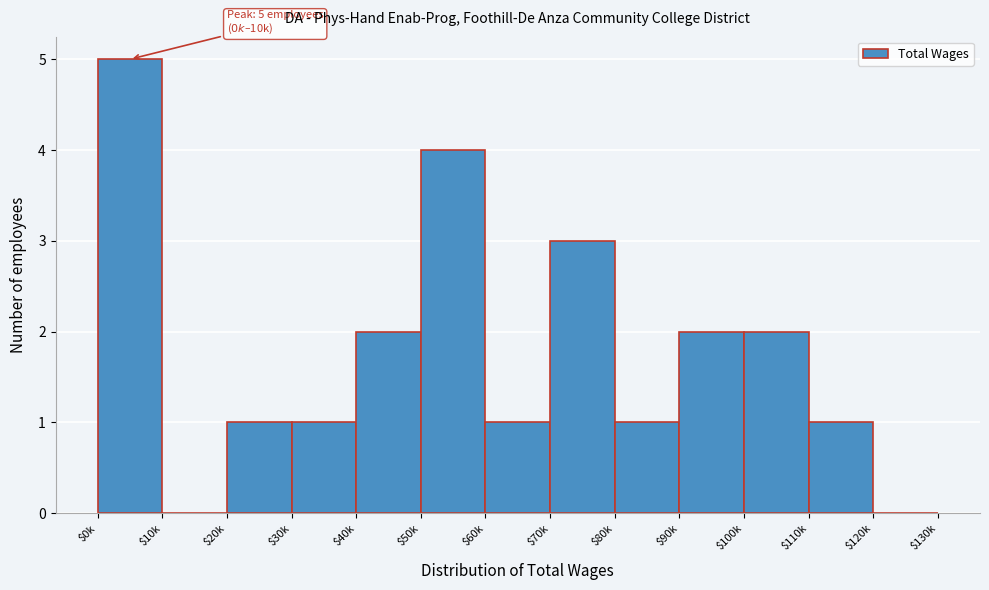

Which label corresponds to the largest value in the chart?

$0k